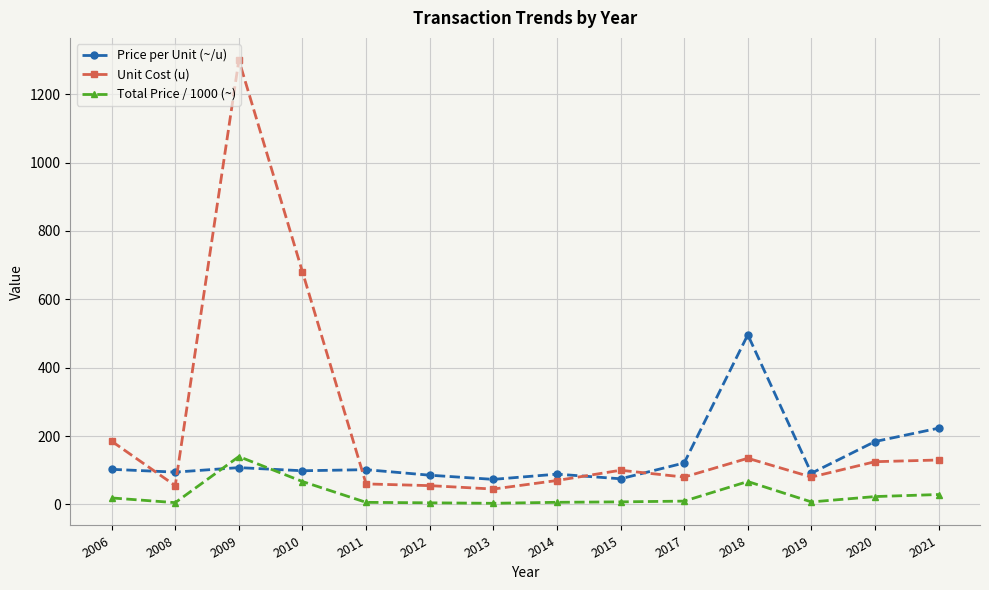

Rank the series at 2021 from highest to lowest value.

Price per Unit (~/u), Unit Cost (u), Total Price / 1000 (~)